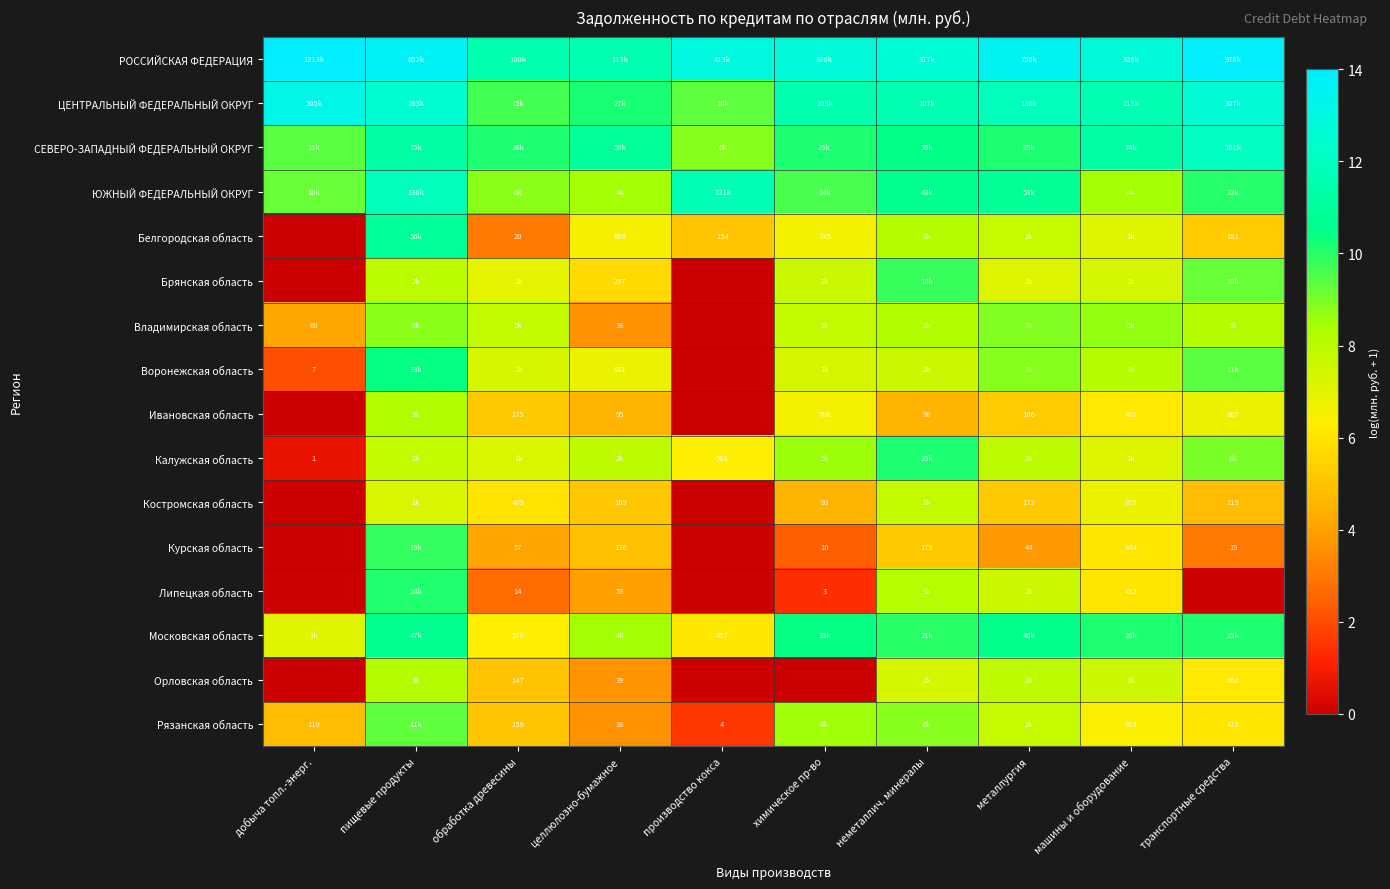

At how many categories does at least one series exceed 3?

10